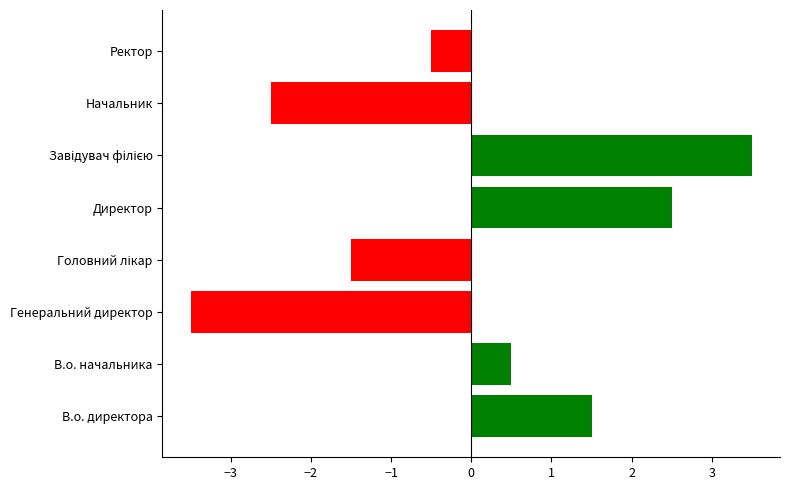

Reading bottom to top, transcribe all the data shown in this chart.

1.5	0.5	-3.5	-1.5	2.5	3.5	-2.5	-0.5